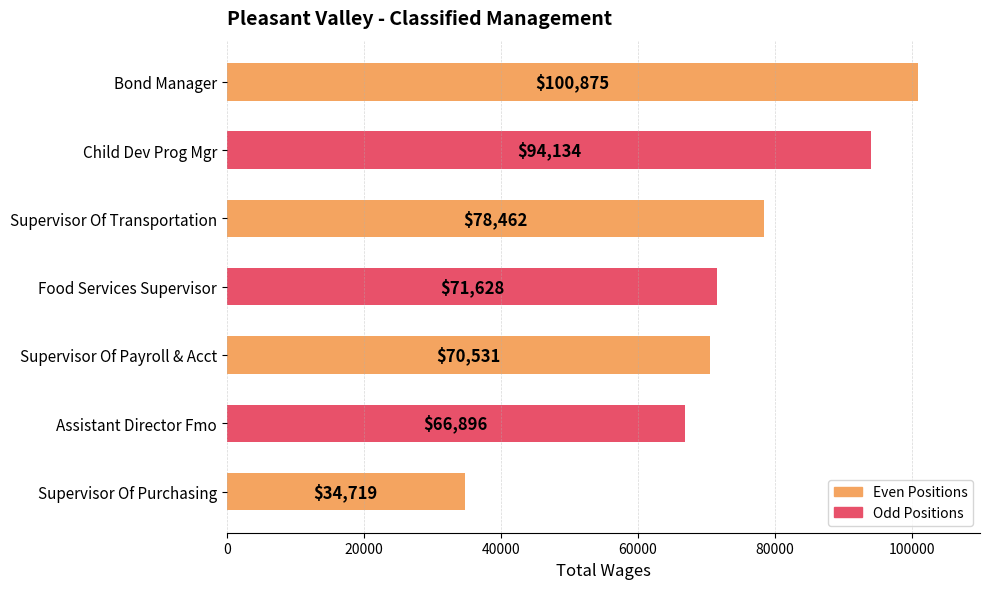

Is it true that the value at Food Services Supervisor is 71628?

True